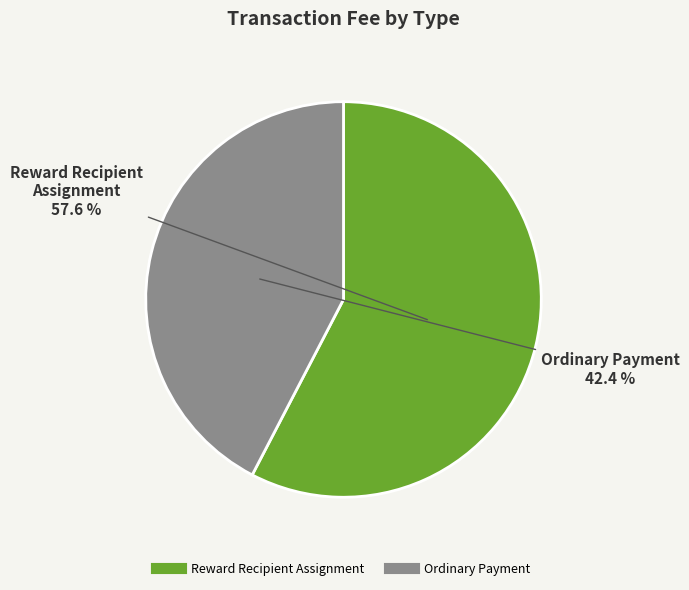

Which category has the smallest portion of the pie?

Ordinary Payment